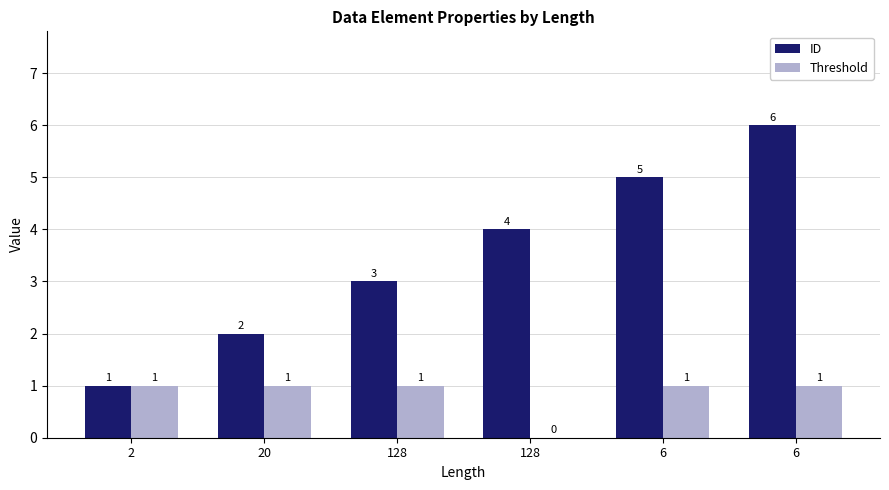

How many distinct data groups are displayed?

2